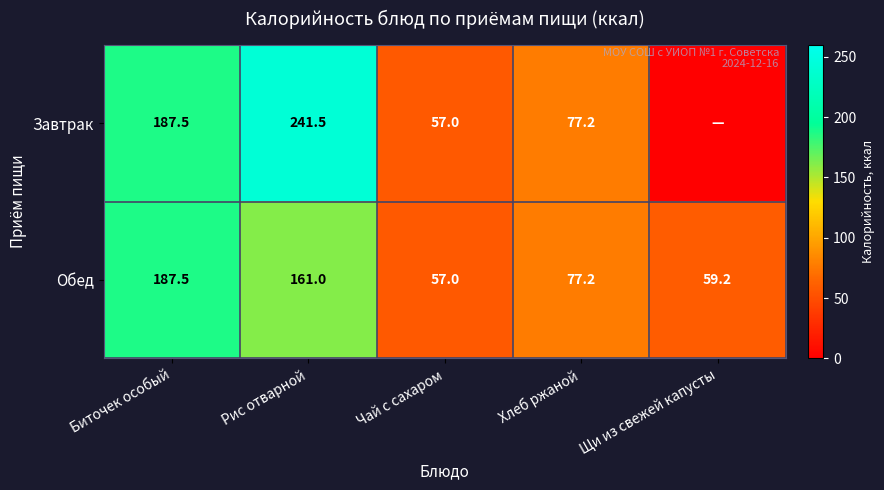

What is the difference between the Завтрак values at Биточек особый and Хлеб ржаной?

110.3